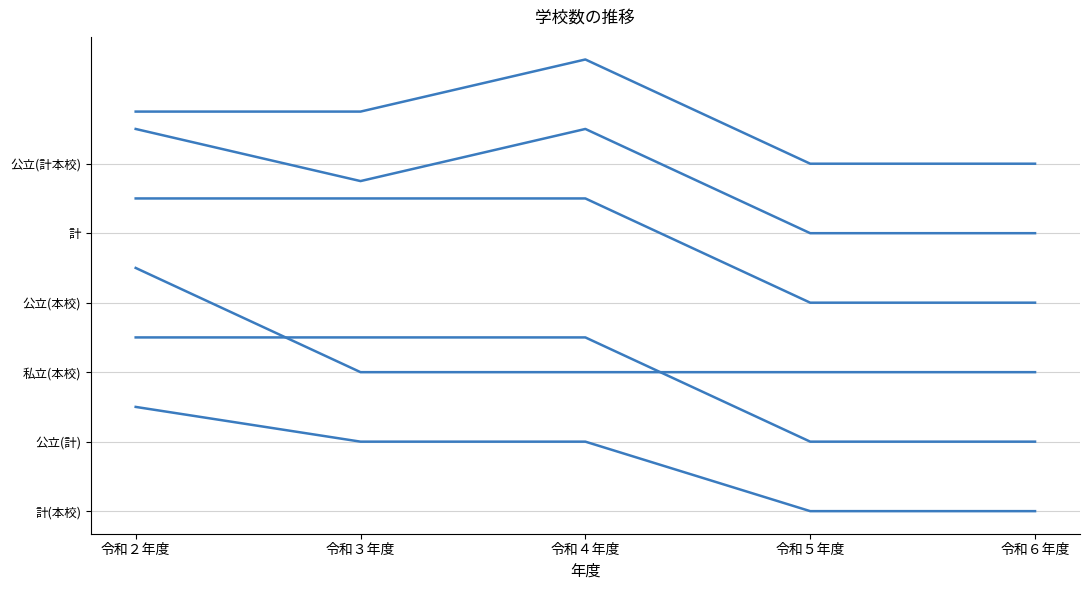

Does the chart have visible grid lines?

Yes